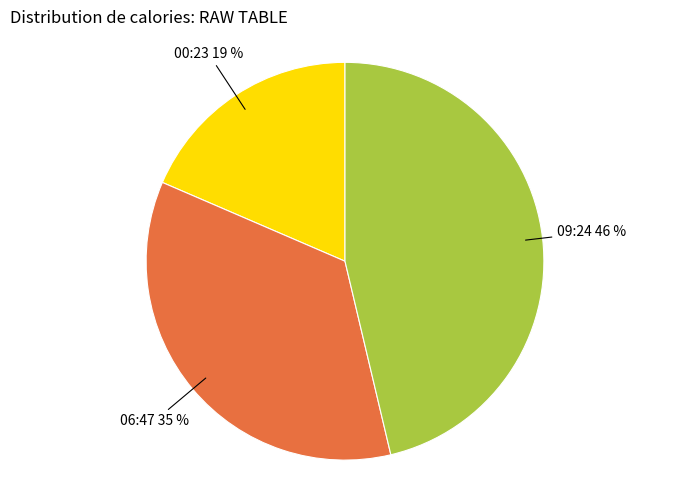

To the nearest percent, what is the average slice percentage?

33%